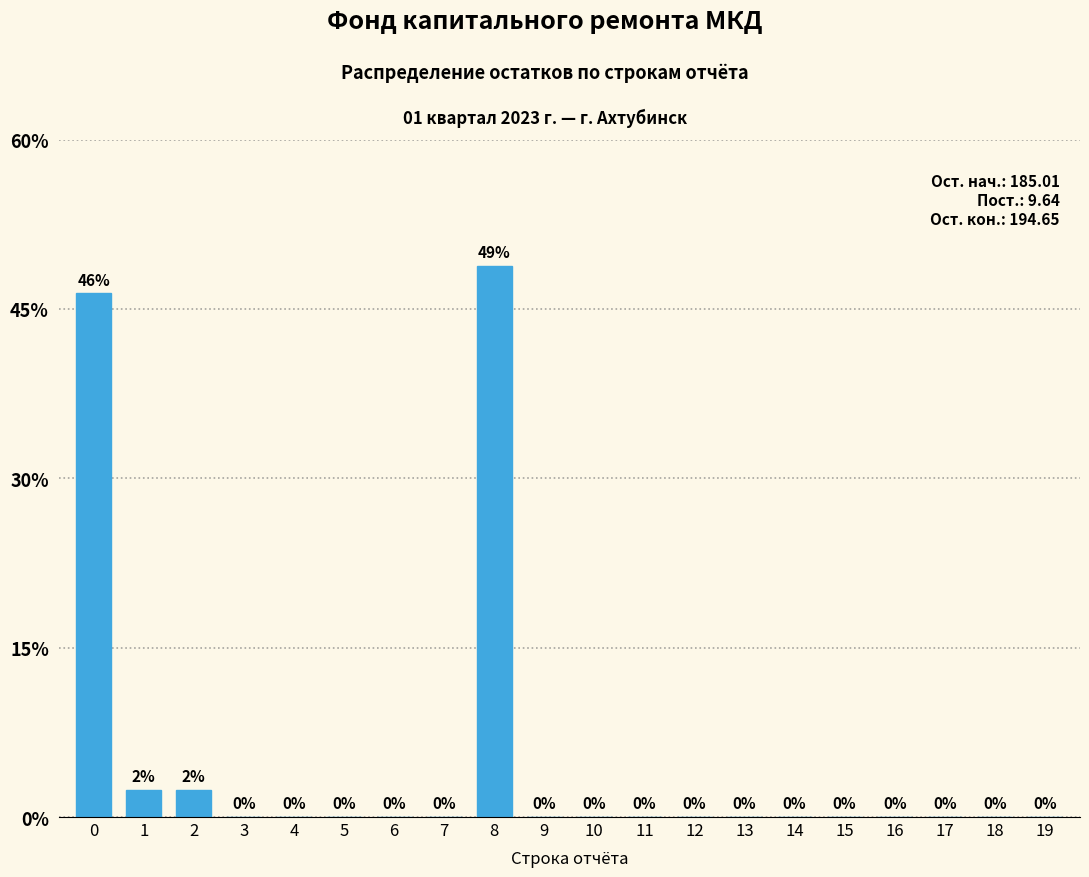

Which label corresponds to the largest value in the chart?

8